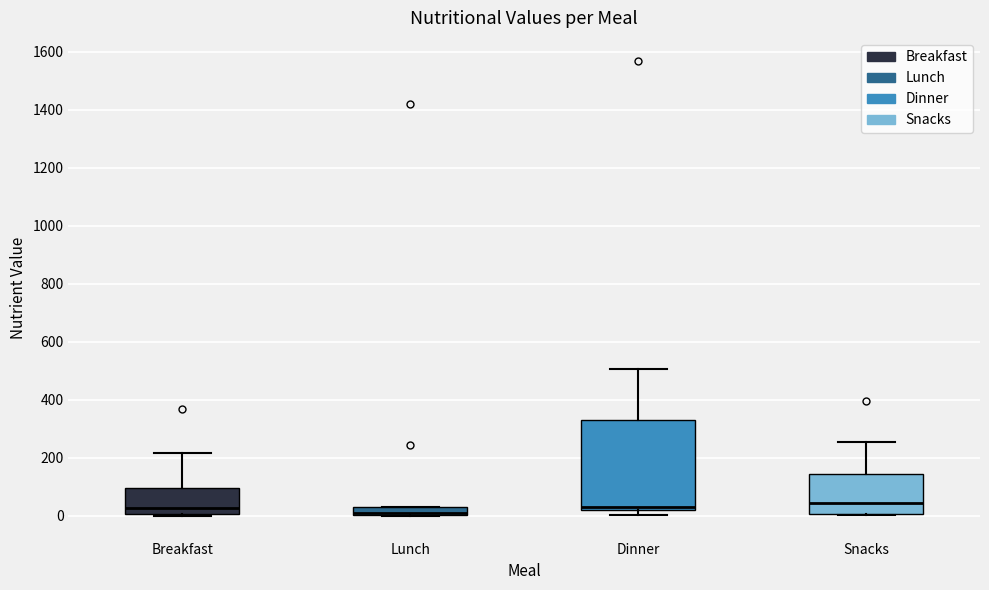

Where does the upper whisker of the box for Dinner end on the y-axis? The values are not printed on the chart, so give them approximately, as read against the axis.

500